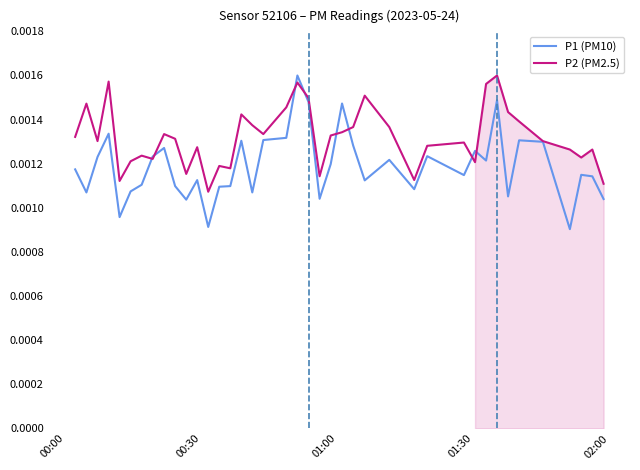

How many P1 (PM10) values are between 0 and 1?

40